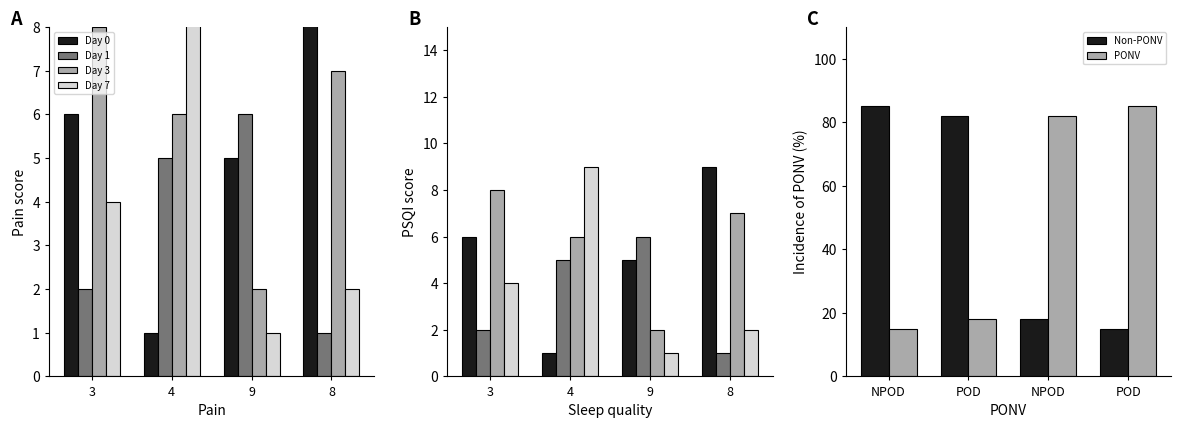

At which category is the sum across all series the highest?

4